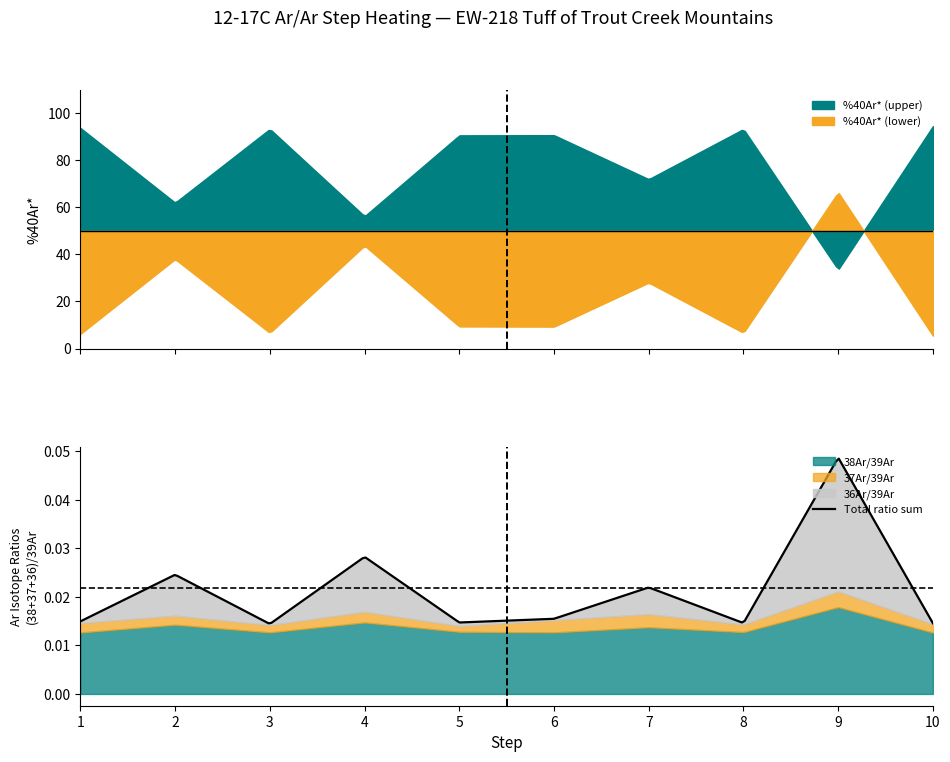

At which category does %40Ar* reach its first local valley?

2